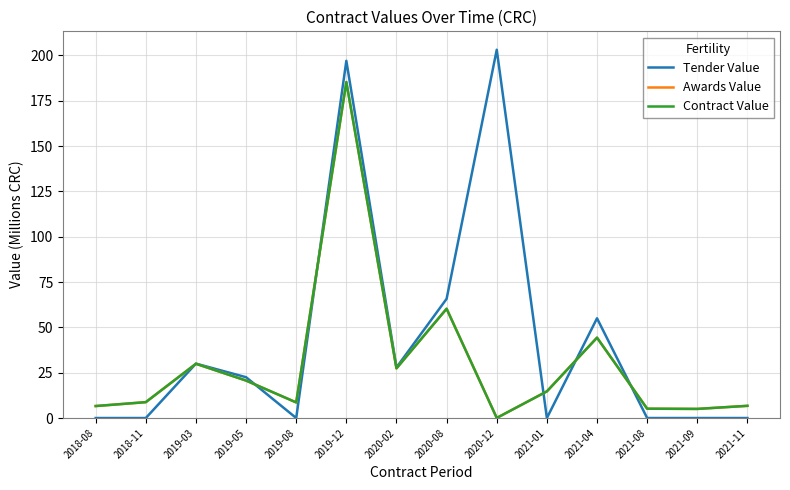

Where does the Contract Value series first go above 14?

2019-03